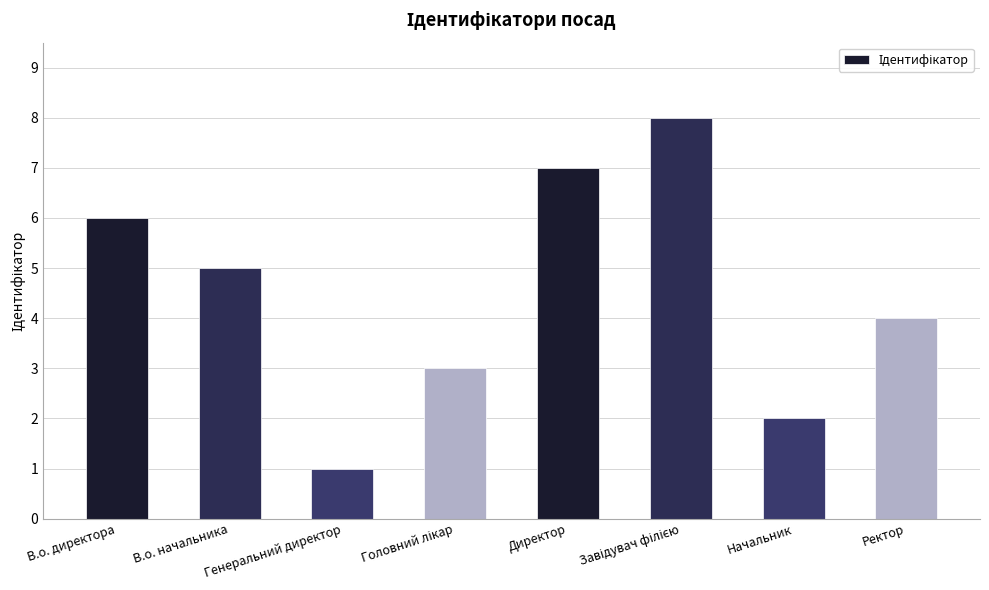

Which category has the lowest value across all series?

Генеральний директор